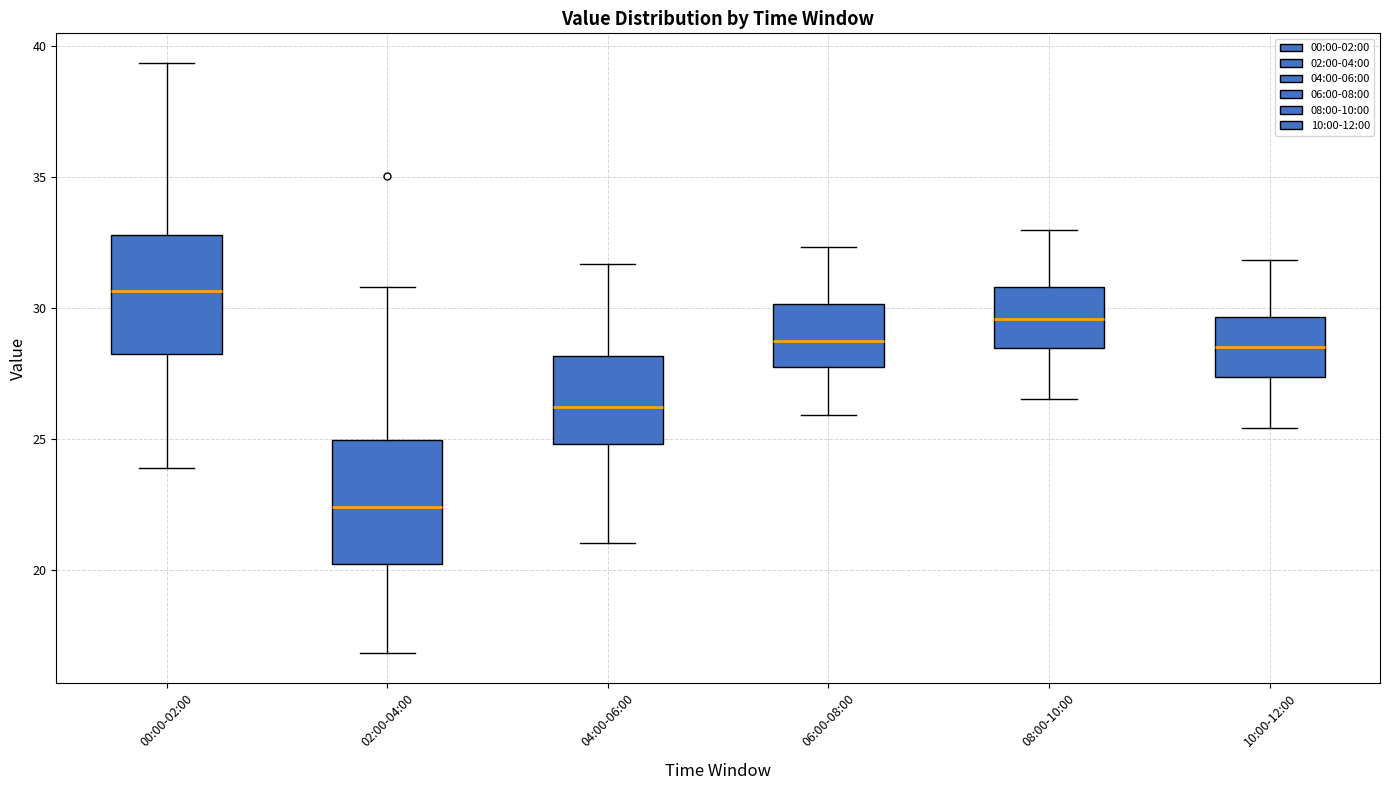

Where does the upper whisker of the box for 04:00-06:00 end on the y-axis? The values are not printed on the chart, so give them approximately, as read against the axis.

31.5